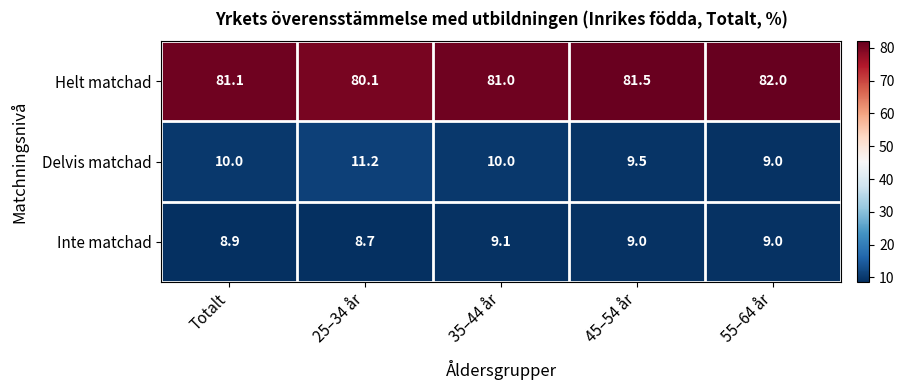

What is the sum of the Inte matchad values at 25–34 år and 45–54 år?

17.7